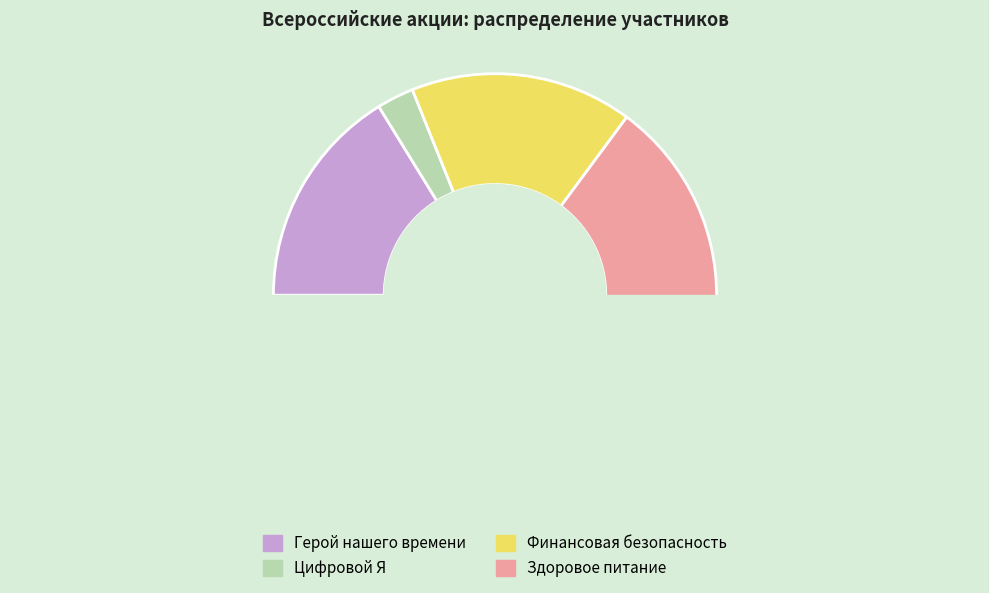

Rank the categories by value from lowest to highest.

Цифровой Я, Герой нашего времени, Финансовая безопасность, Здоровое питание